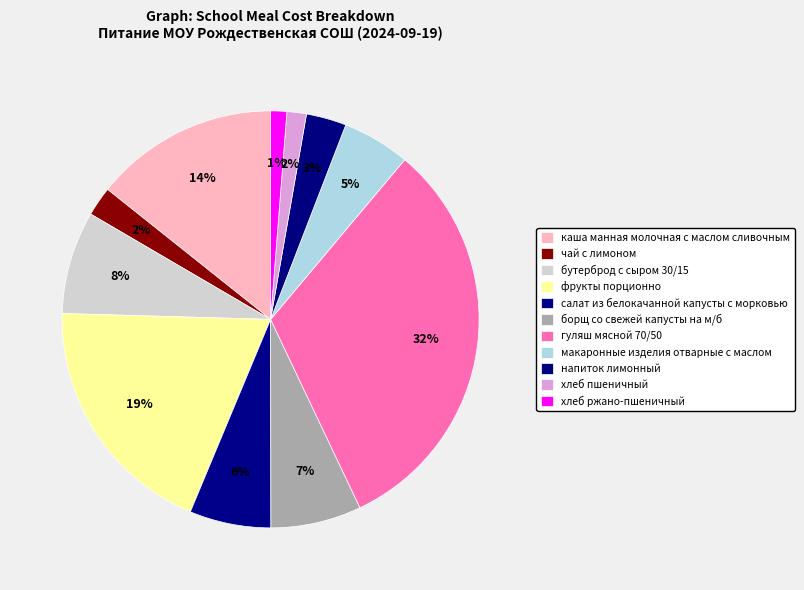

Count the number of slices in the pie.

11